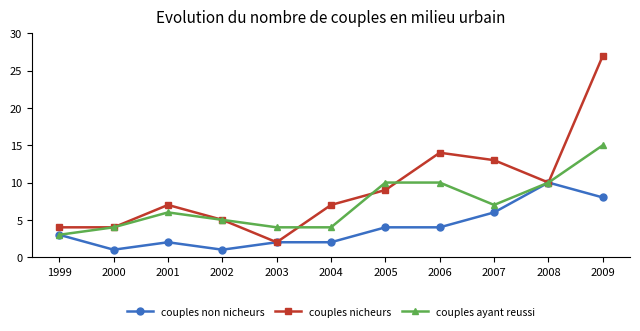

True or false: couples nicheurs has more than 0 interior local peaks.

True